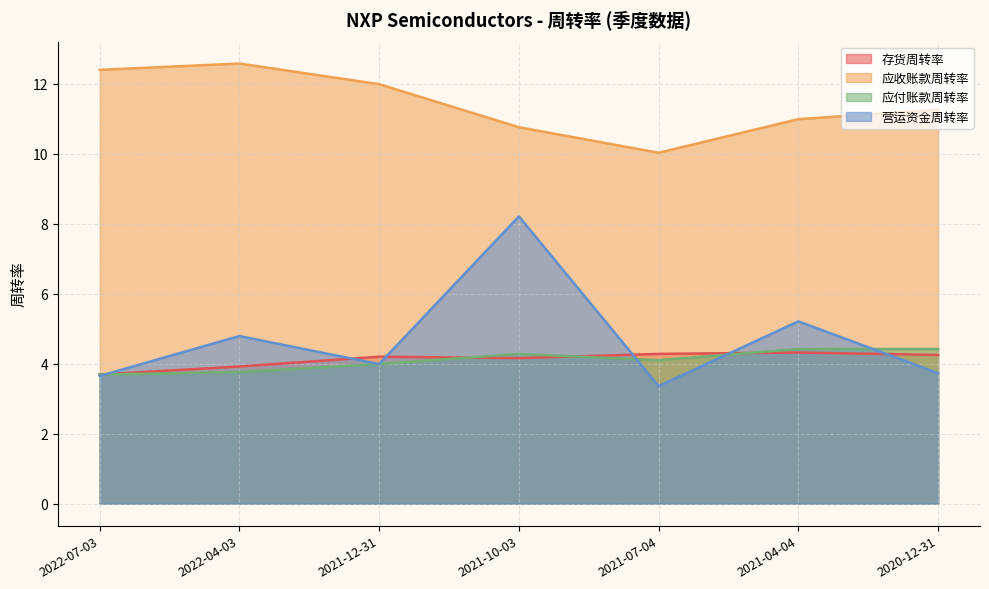

True or false: 营运资金周转率 and 应收账款周转率 cross at least once.

False